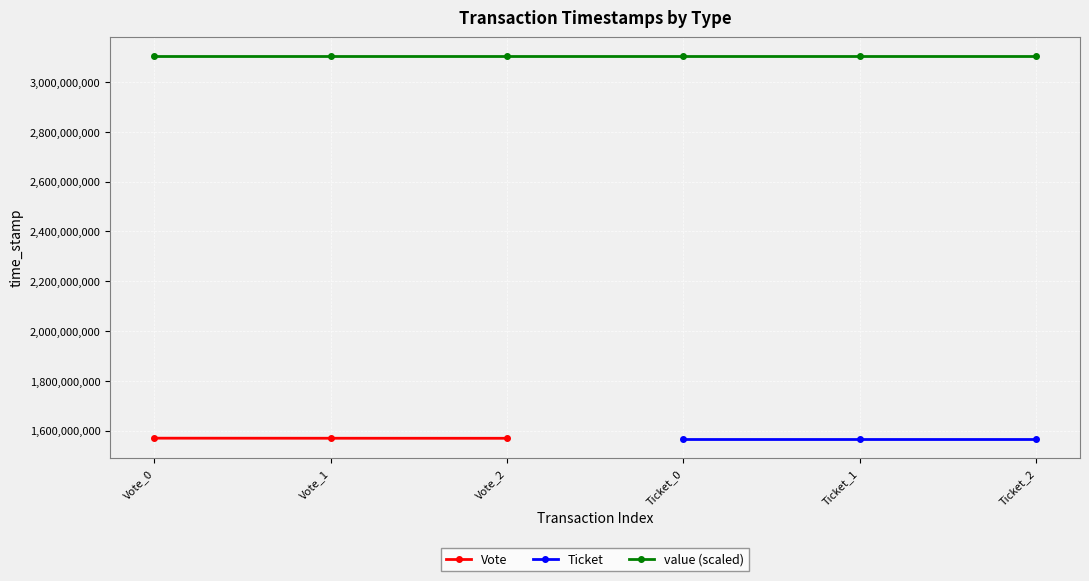

Is it true that Vote equals 1569722530 at Vote_0?

True